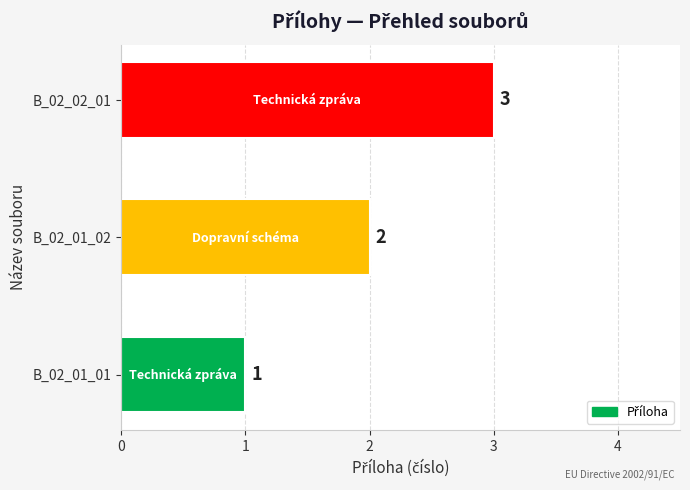

The value at B_02_02_01 is 1. True or false?

False